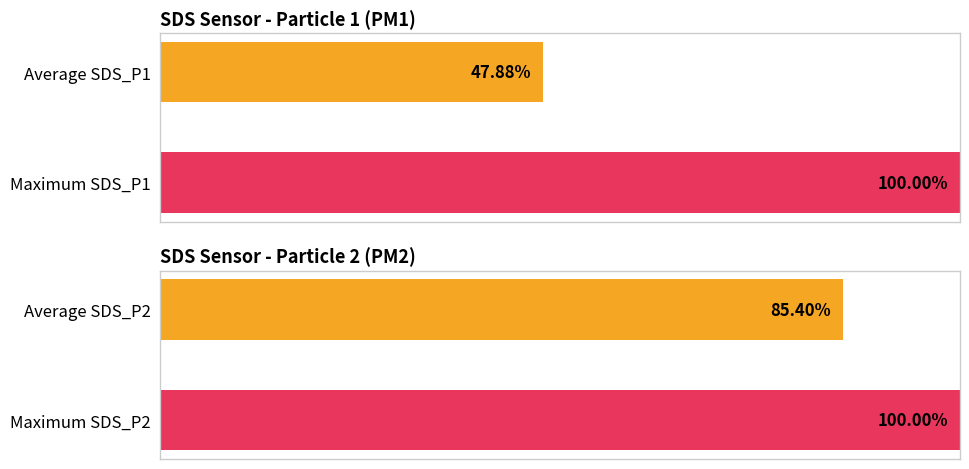

How many series are shown in this chart?

2